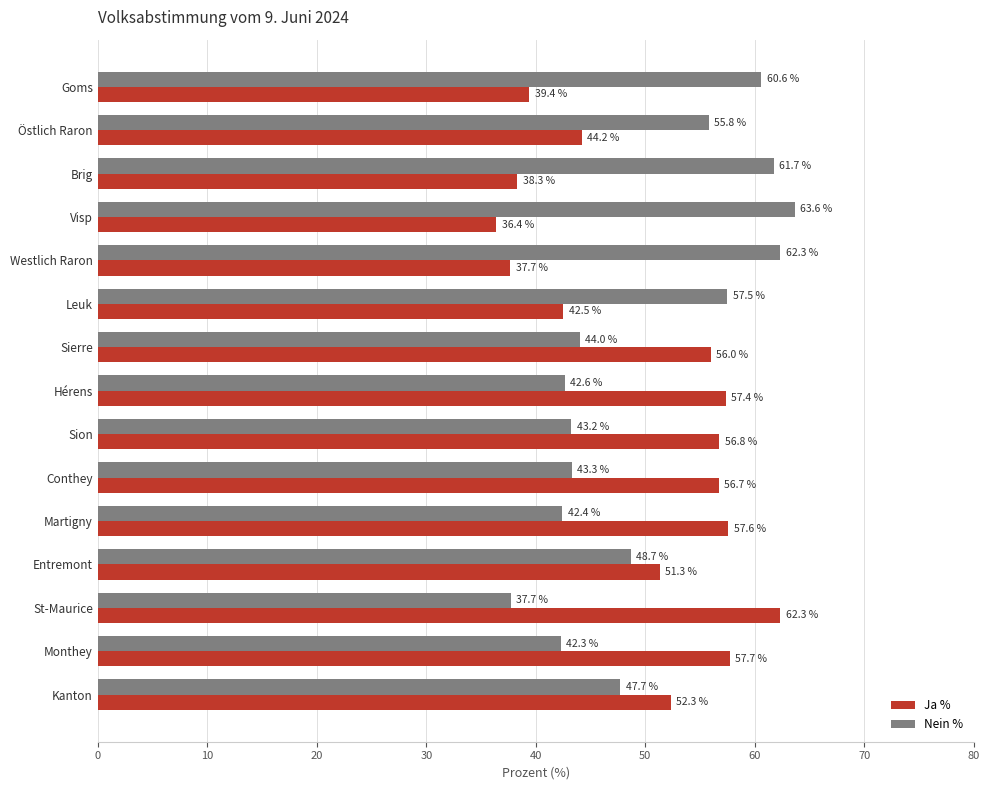

At how many categories does at least one series exceed 42?

15